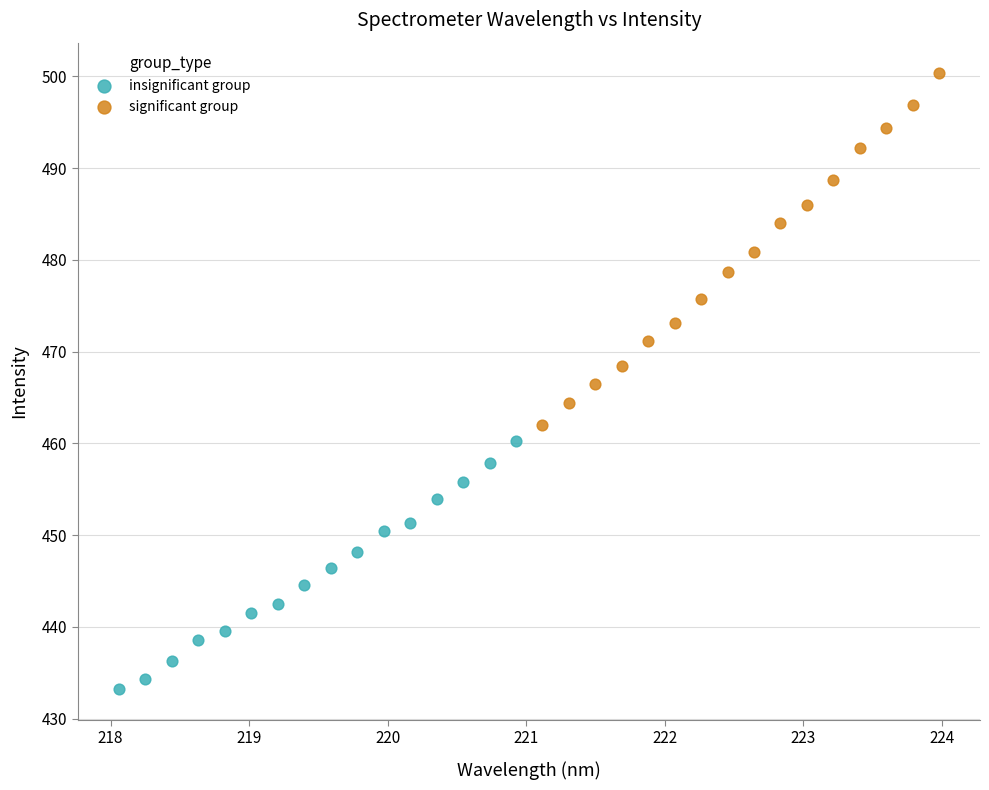

Which series reaches the maximum Y coordinate?

significant group